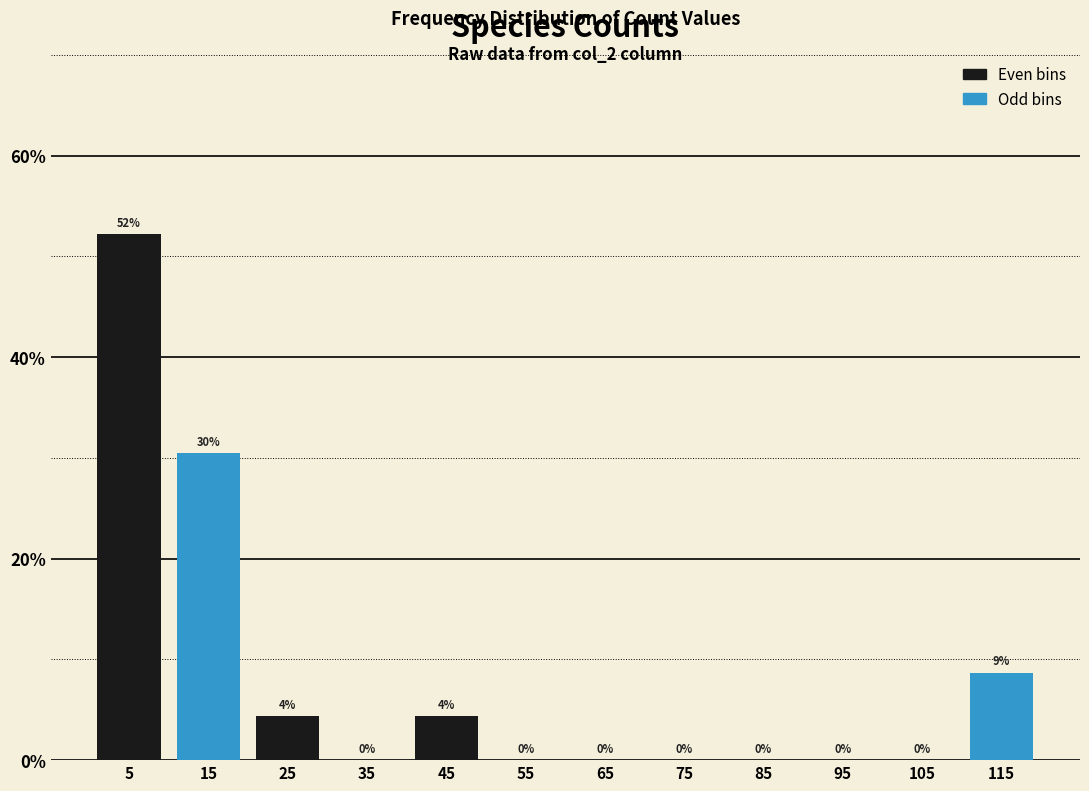

At which category is the sum across all series the highest?

5